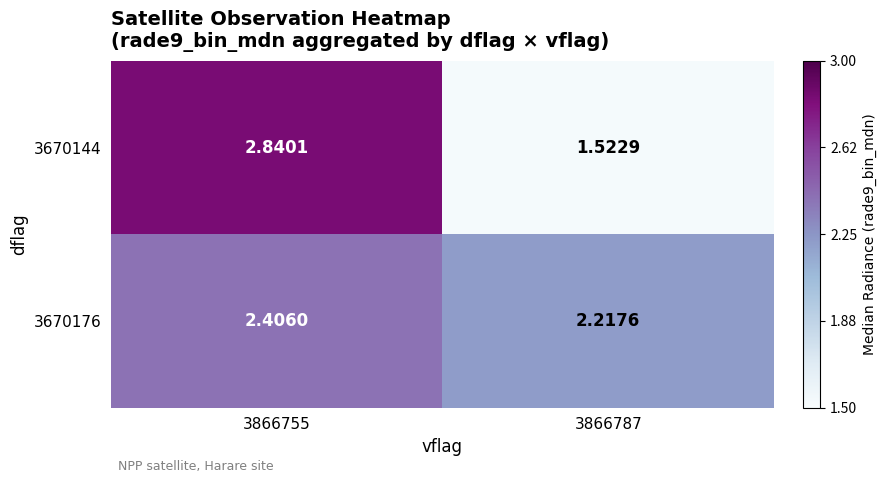

Is the value of 3670144 at 3866755 greater than the value of 3670176 at 3866755?

Yes